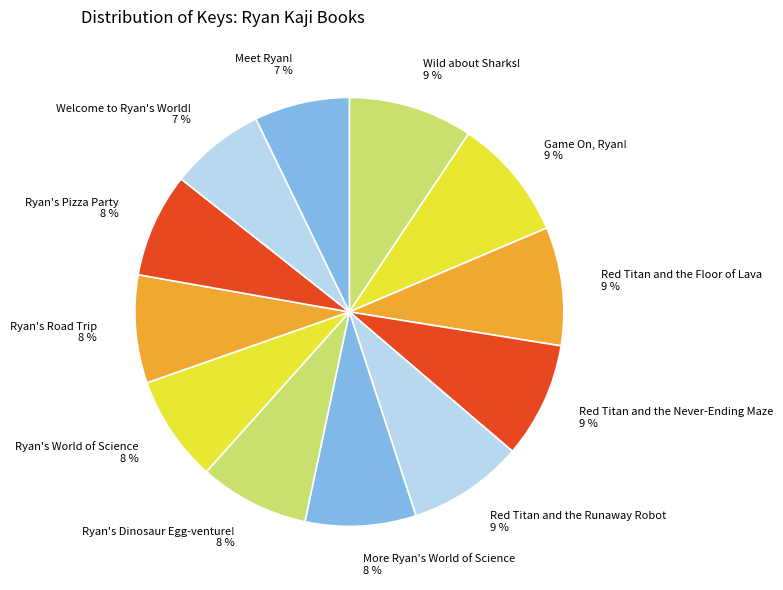

How many segments does this pie chart have?

12